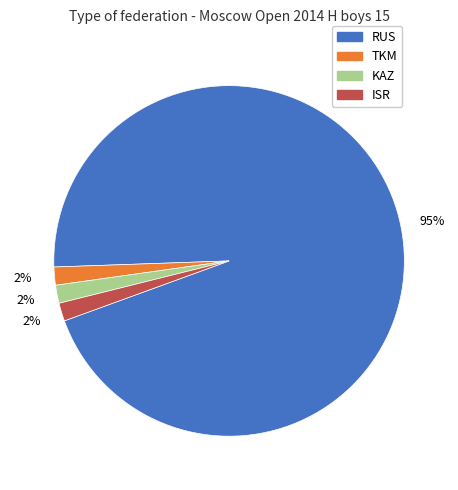

What is the largest slice in the pie chart?

RUS